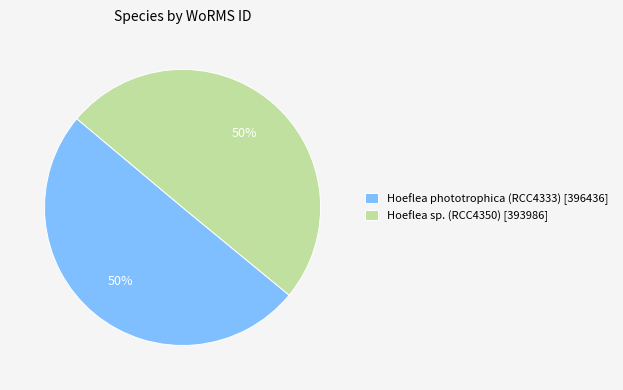

Approximately how many times larger is the value at Hoeflea sp. (RCC4350) [393986] compared to Hoeflea phototrophica (RCC4333) [396436]?

1.0